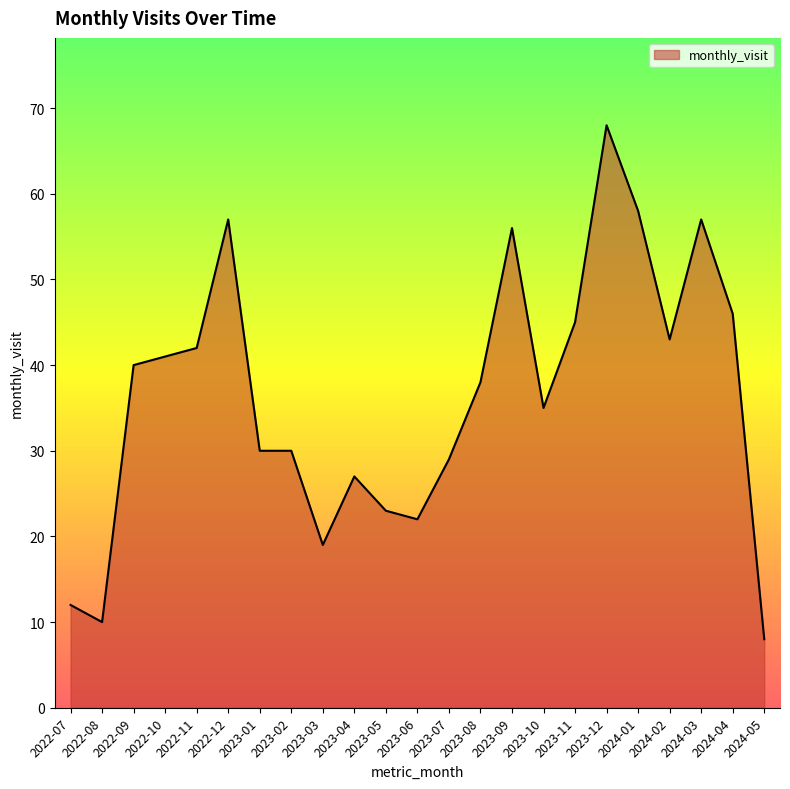

Which has a higher value, 2024-05 or 2022-12?

2022-12